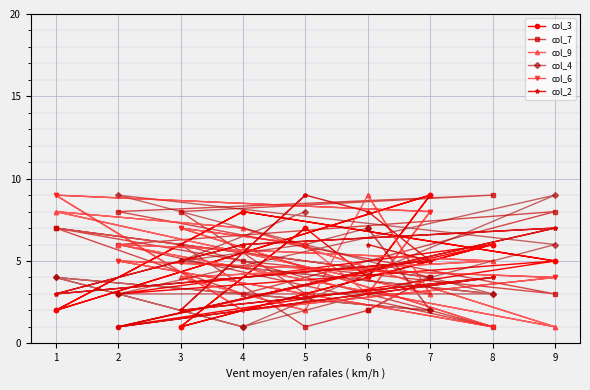

True or false: col_7 has a value of 5 at 5.

False